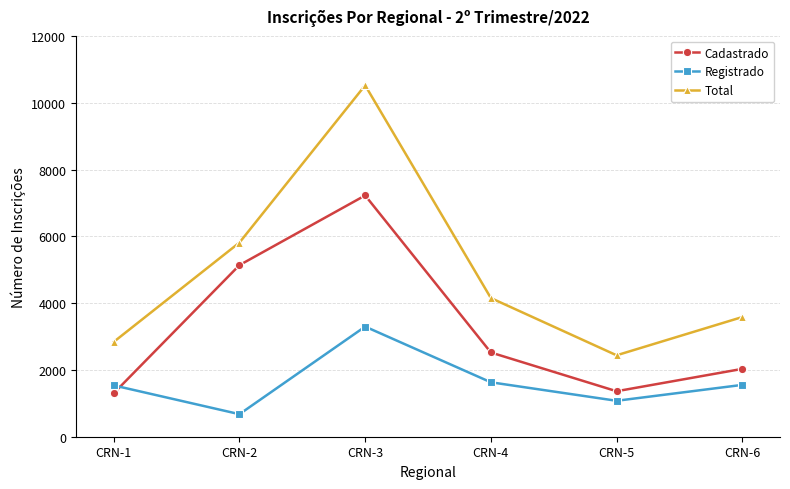

In Registrado, how many points are higher than both neighbors (excluding endpoints)?

1